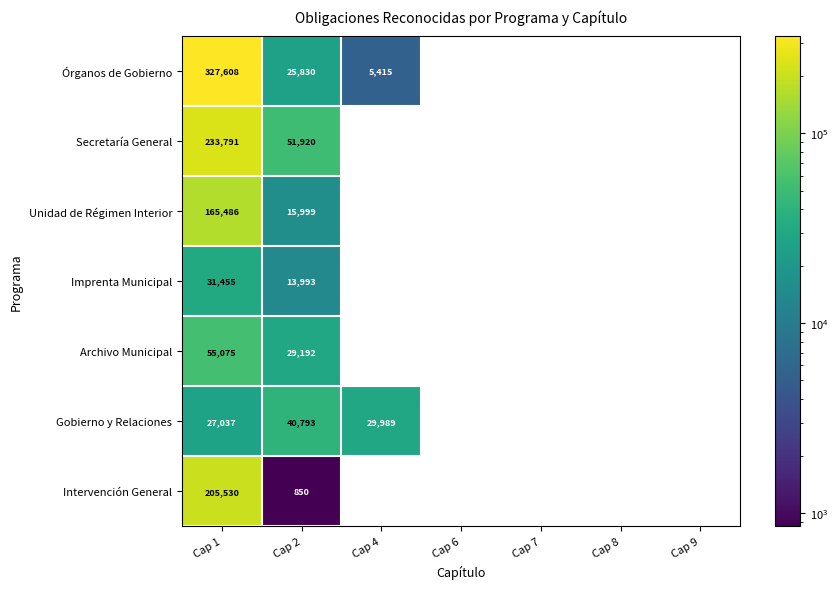

Rank the series at Cap 1 from lowest to highest value.

Gobierno y Relaciones, Imprenta Municipal, Archivo Municipal, Unidad de Régimen Interior, Intervención General, Secretaría General, Órganos de Gobierno